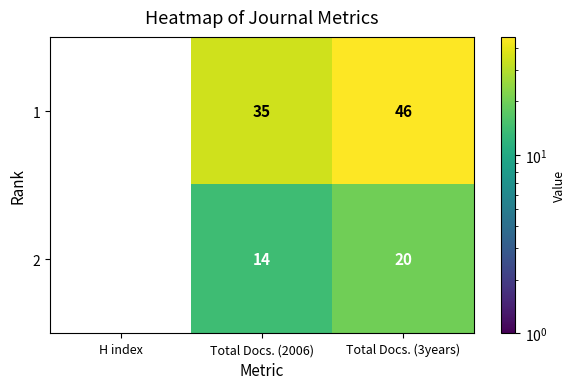

How many data points in 1 are less than 35?

1